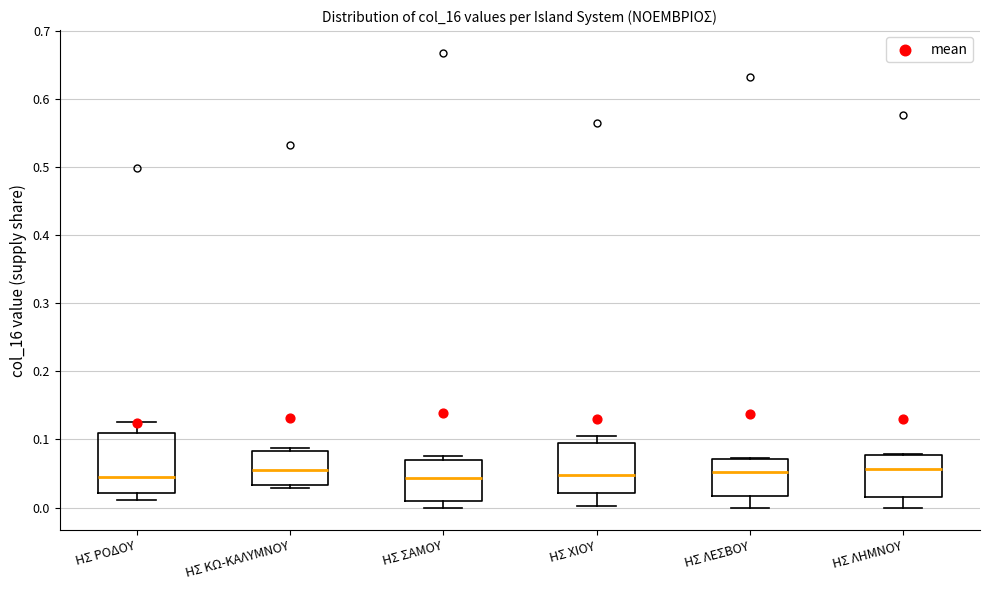

Reading left to right, read every box against the y-axis: the position of its median line, the range the box covers, and the ends of its whiskers. The values are not printed on the chart, so give them approximately, as read against the axis.

ΗΣ ΡΟΔΟΥ: median 0.05, box 0.02 to 0.11, whiskers 0.01 to 0.13
ΗΣ ΚΩ-ΚΑΛΥΜΝΟΥ: median 0.05, box 0.03 to 0.08, whiskers 0.03 (just below the box's lower edge) to 0.09
ΗΣ ΣΑΜΟΥ: median 0.04, box 0.01 to 0.07, whiskers 0.00 to 0.08
ΗΣ ΧΙΟΥ: median 0.05, box 0.02 to 0.10, whiskers 0.00 to 0.11
ΗΣ ΛΕΣΒΟΥ: median 0.05, box 0.02 to 0.07, whiskers 0.00 to 0.07
ΗΣ ΛΗΜΝΟΥ: median 0.06, box 0.02 to 0.08, whiskers 0.00 to 0.08